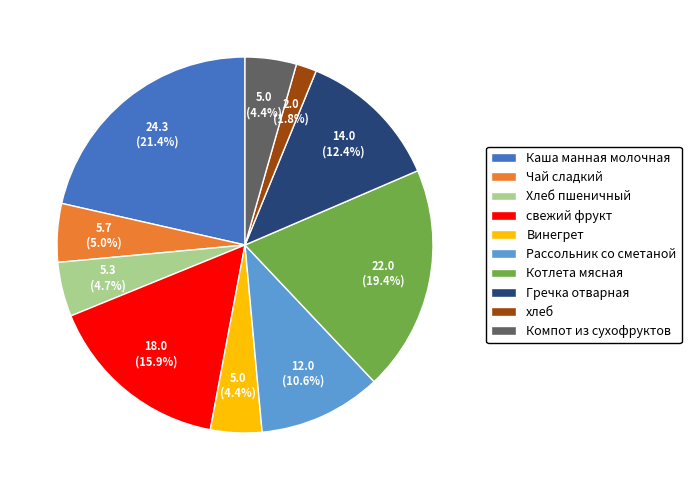

Which has a higher value, Винегрет or хлеб?

Винегрет